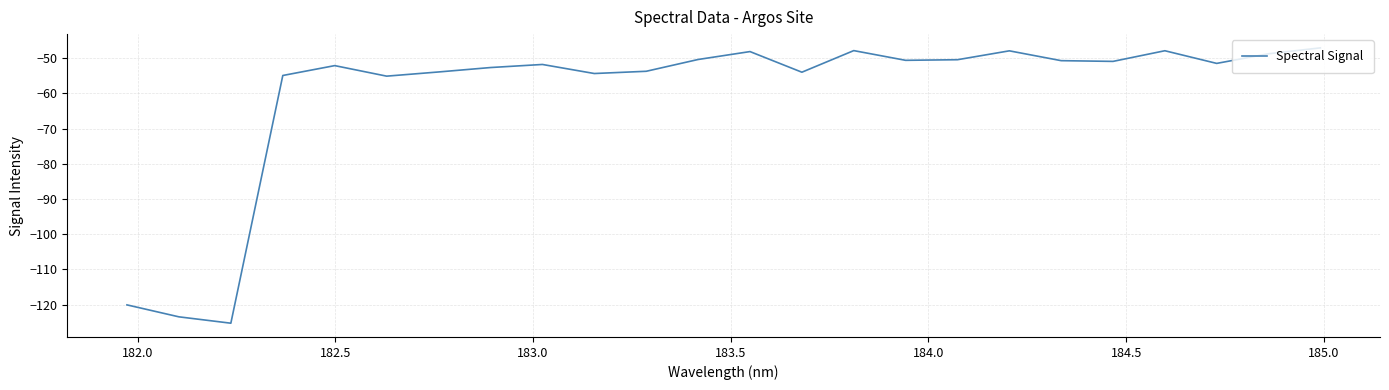

What is the greatest value displayed?

-47.0